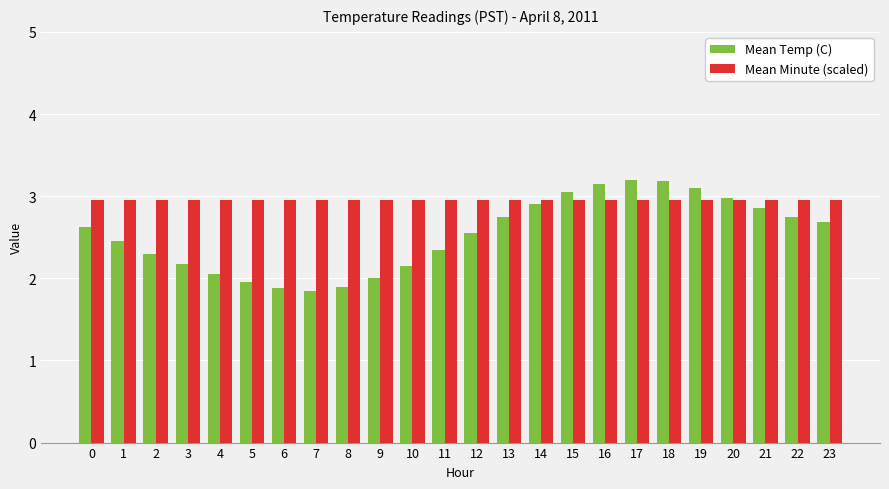

What are all the series names shown in the legend?

Mean Temp (C), Mean Minute (scaled)